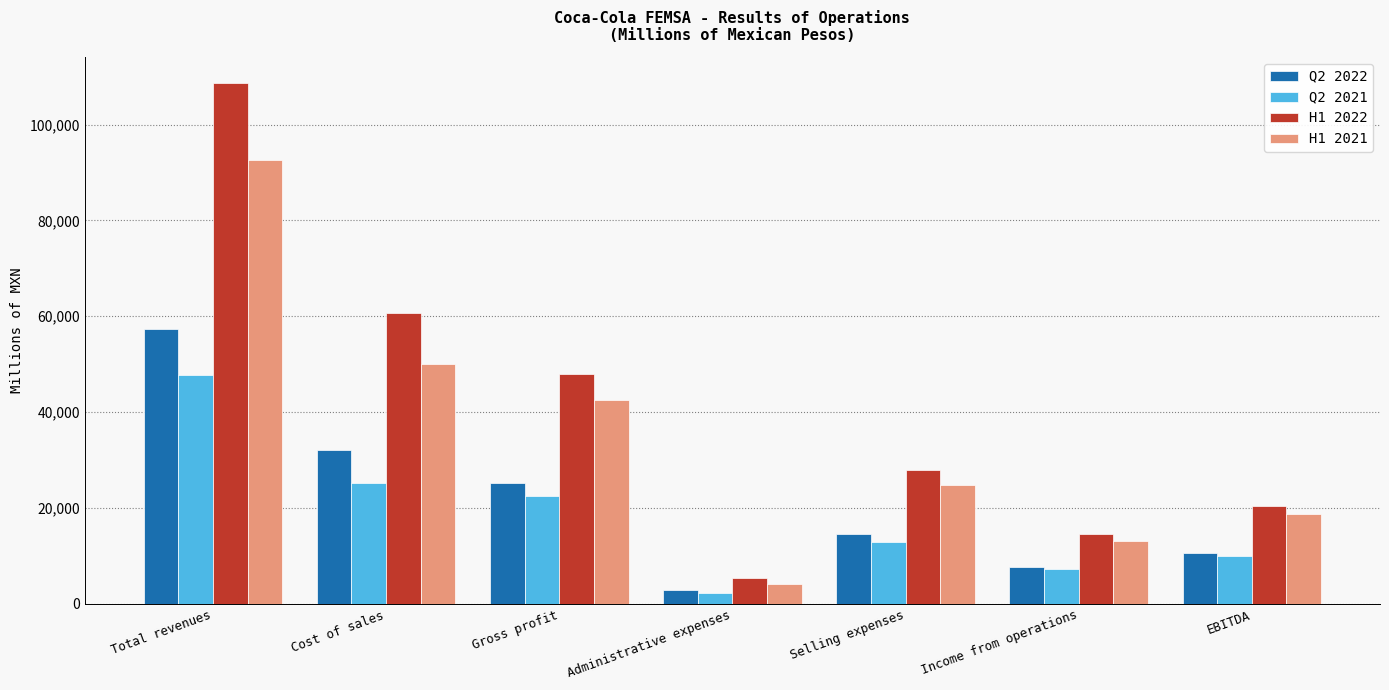

Count the number of categories in the chart.

7